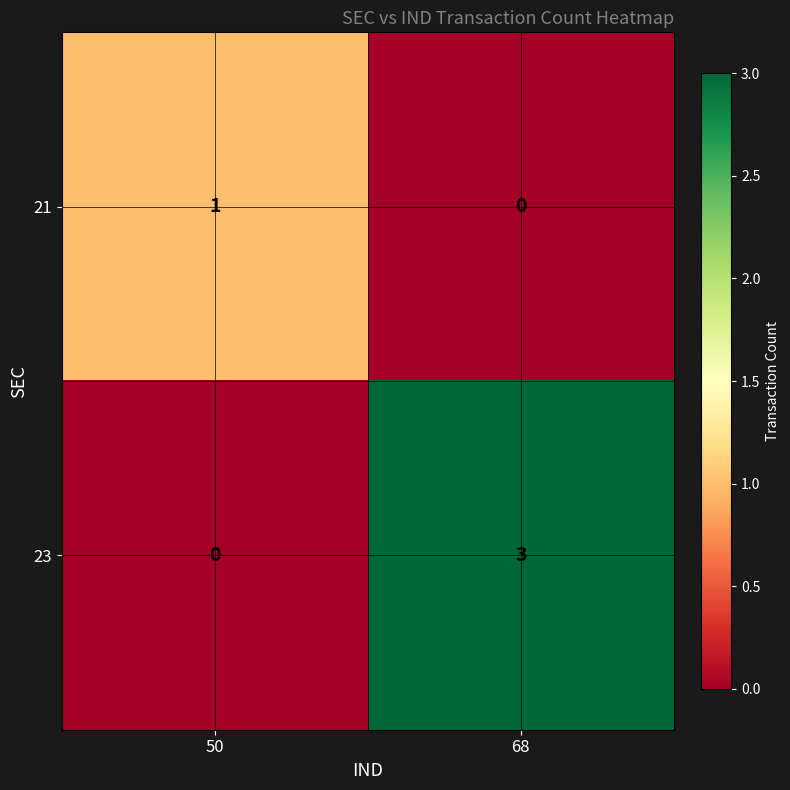

At which label does 23 reach its peak?

68